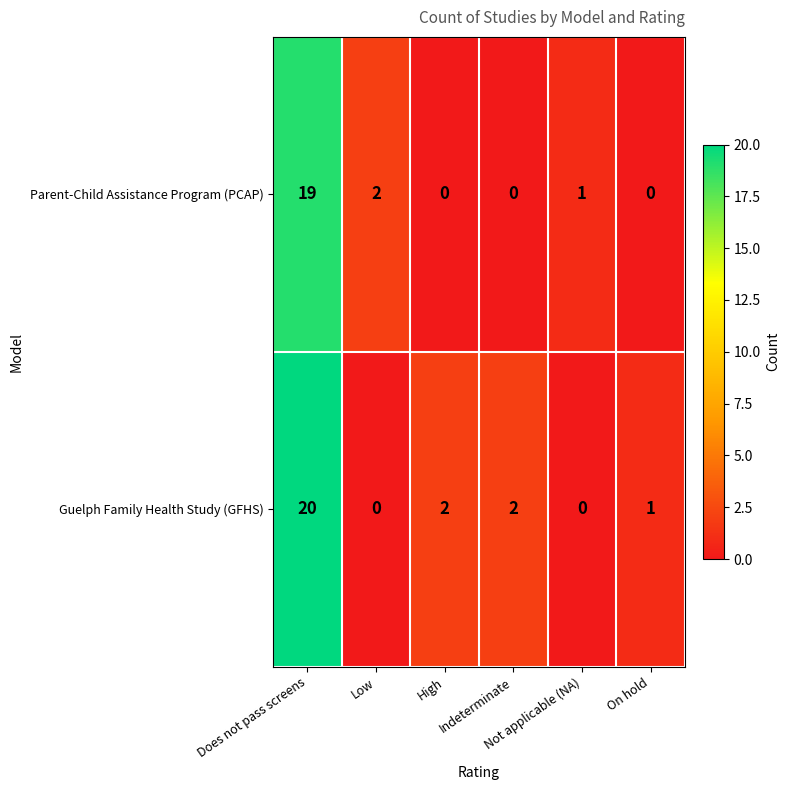

What is the maximum value shown in the chart?

20